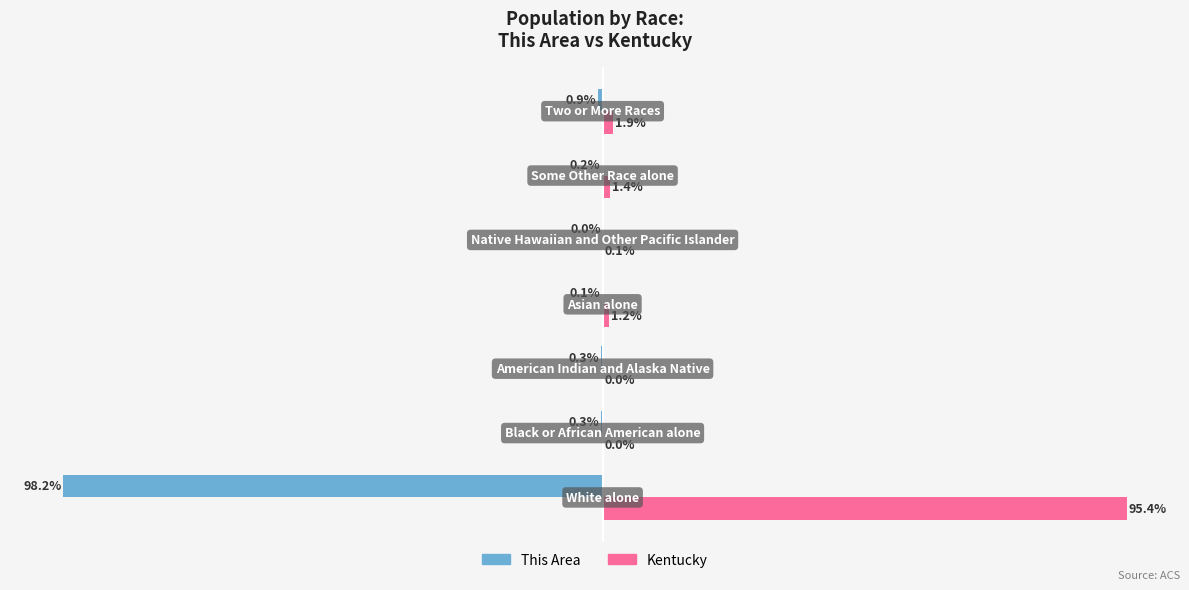

Which series has the largest total across all categories?

Kentucky